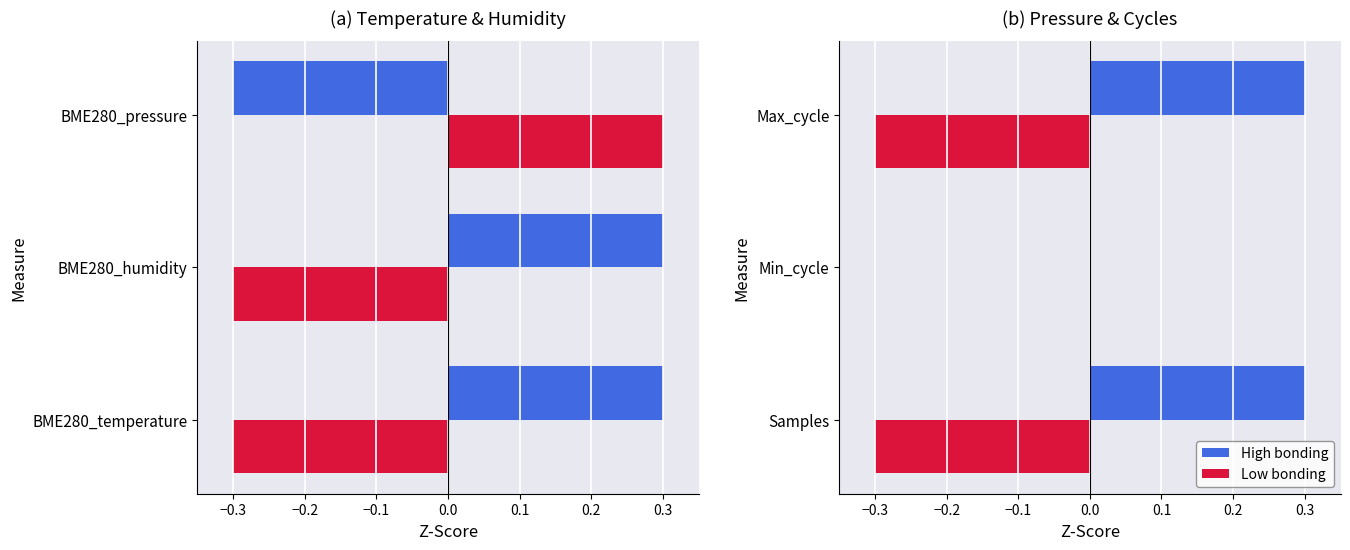

What are all the series names shown in the legend?

High bonding, Low bonding